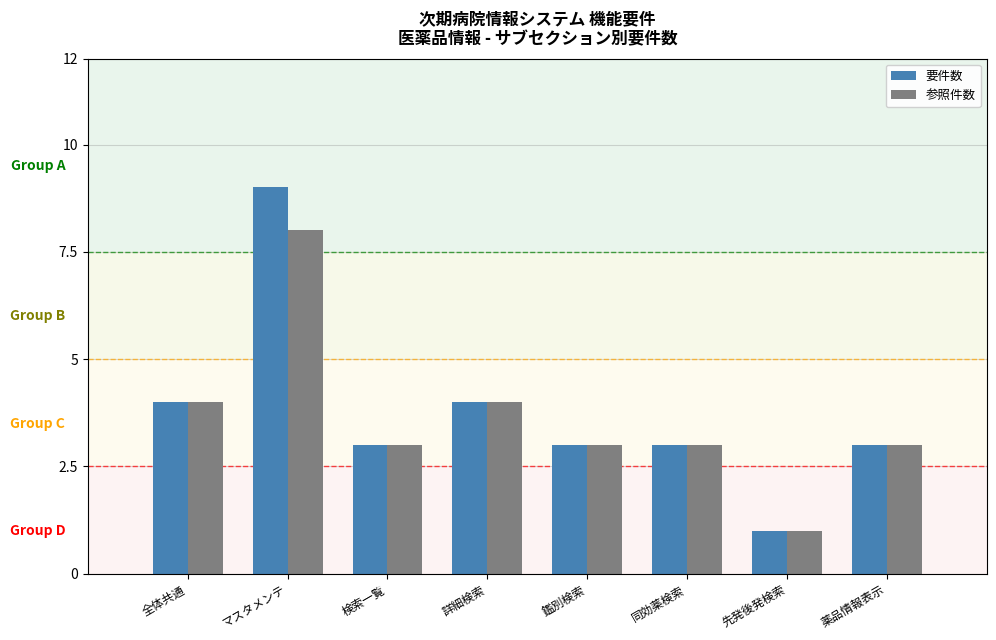

Is it true that 要件数 equals 1 at 詳細検索?

False